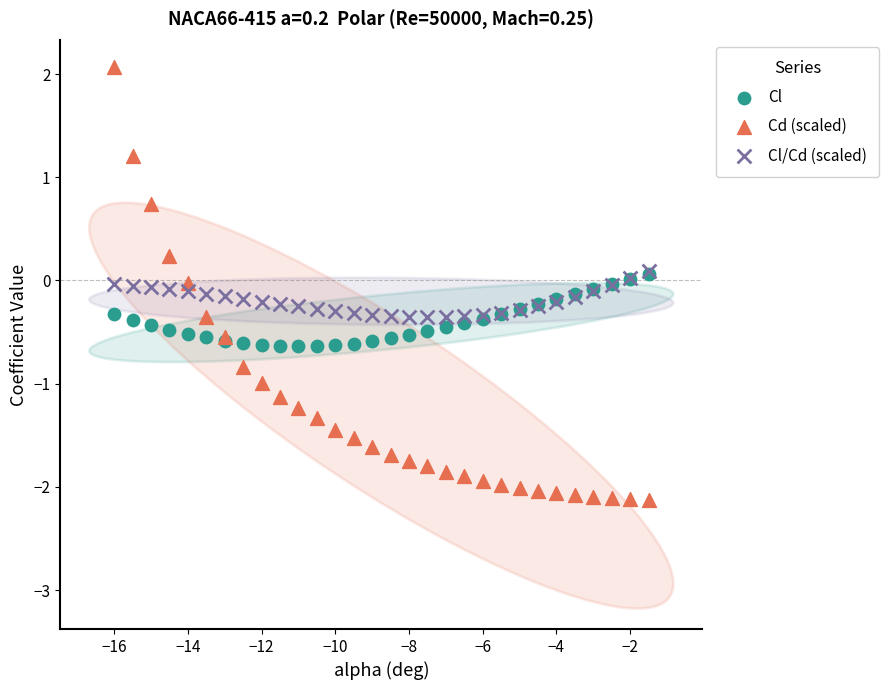

What are all the series names shown in the legend?

Cl, Cd (scaled), Cl/Cd (scaled)